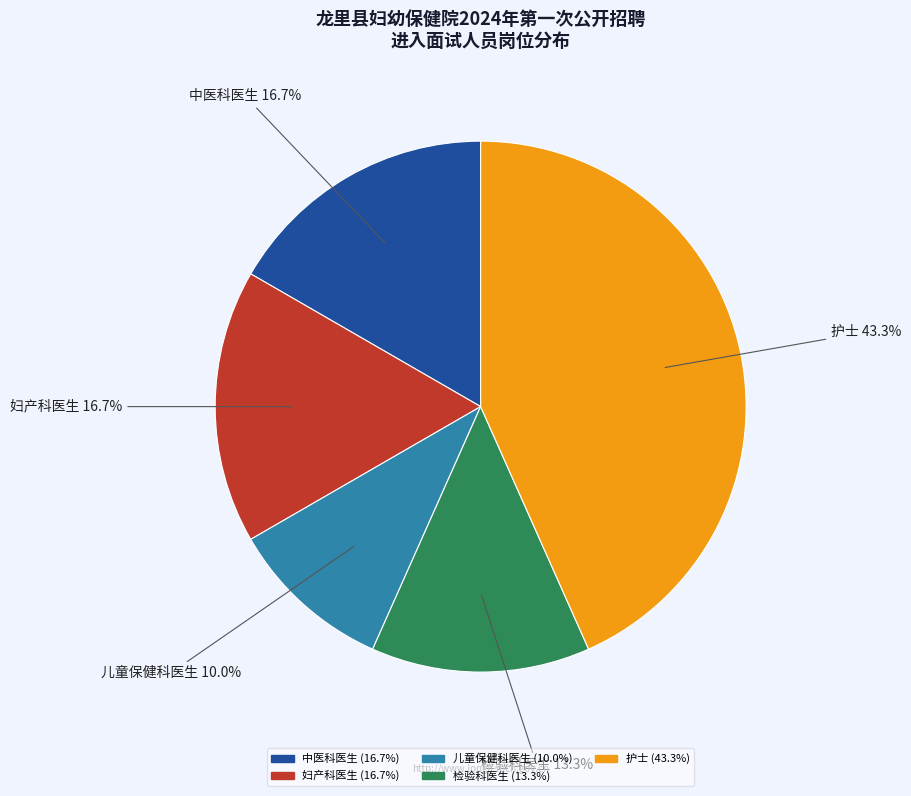

To the nearest percent, what is the difference between the 儿童保健科医生 and 护士 slice percentages?

33%